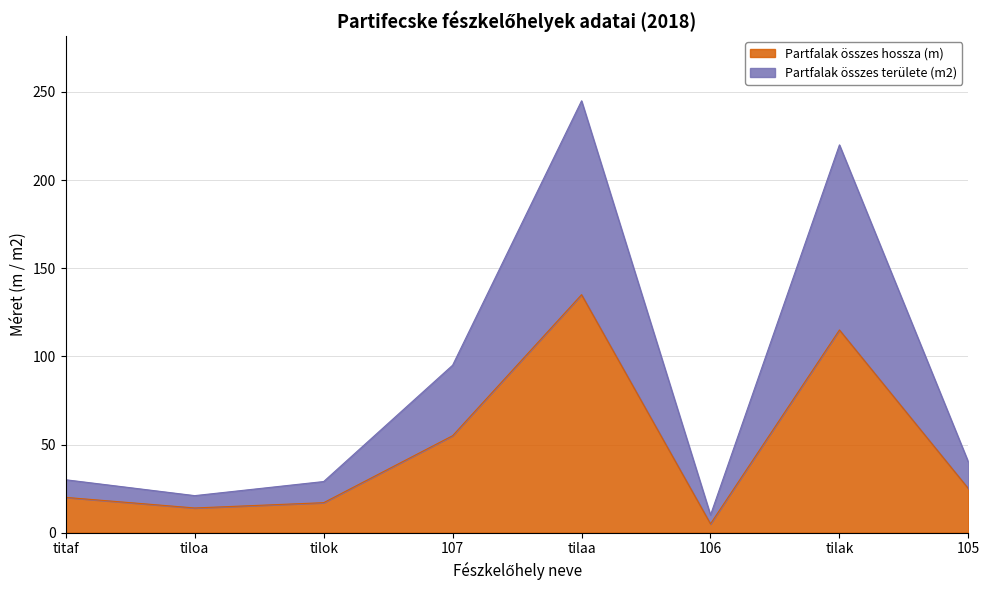

Rank the series at tiloa from lowest to highest value.

Partfalak összes hossza (m), Partfalak összes területe (m2)